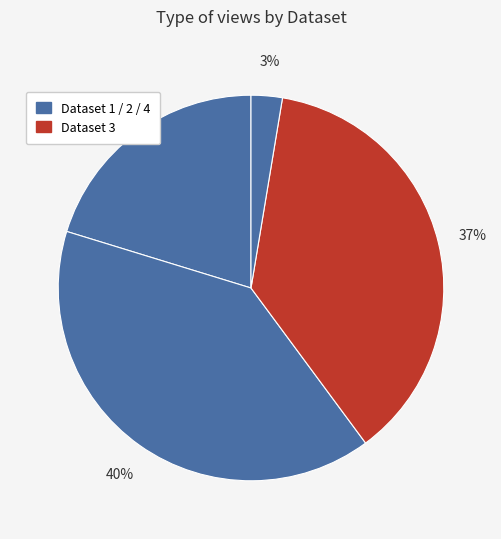

Is there a majority slice in this chart?

No